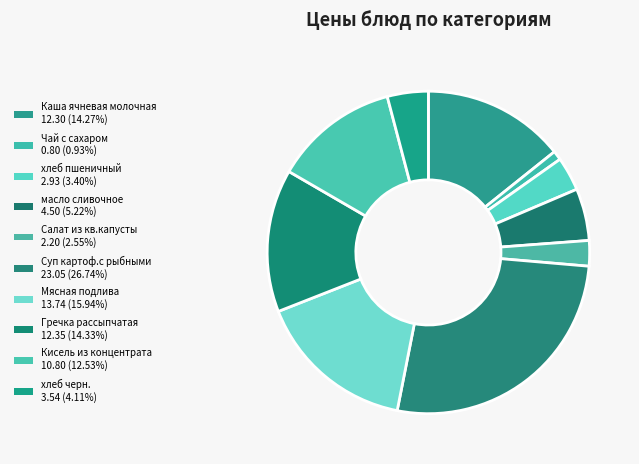

Which category has the smallest portion of the pie?

Чай с сахаром